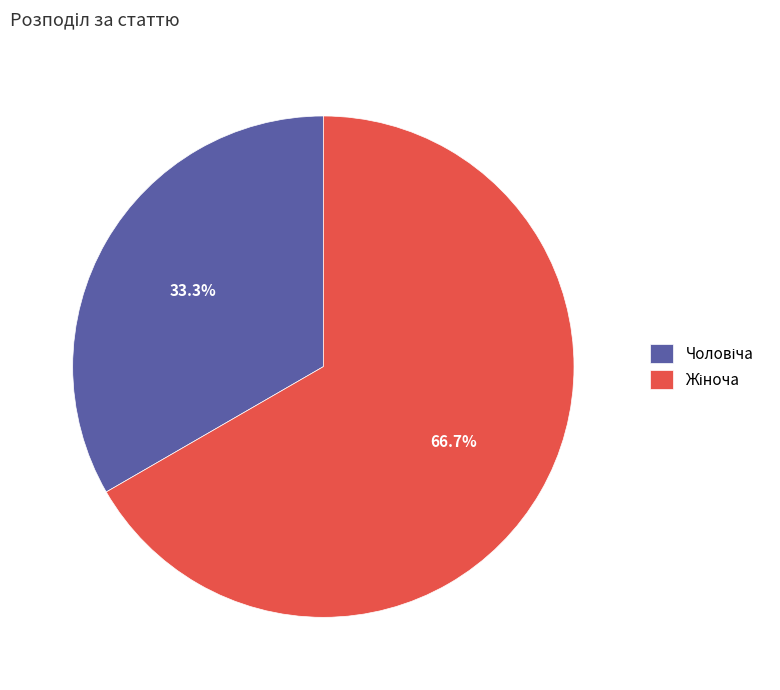

Is there a majority slice in this chart?

Yes